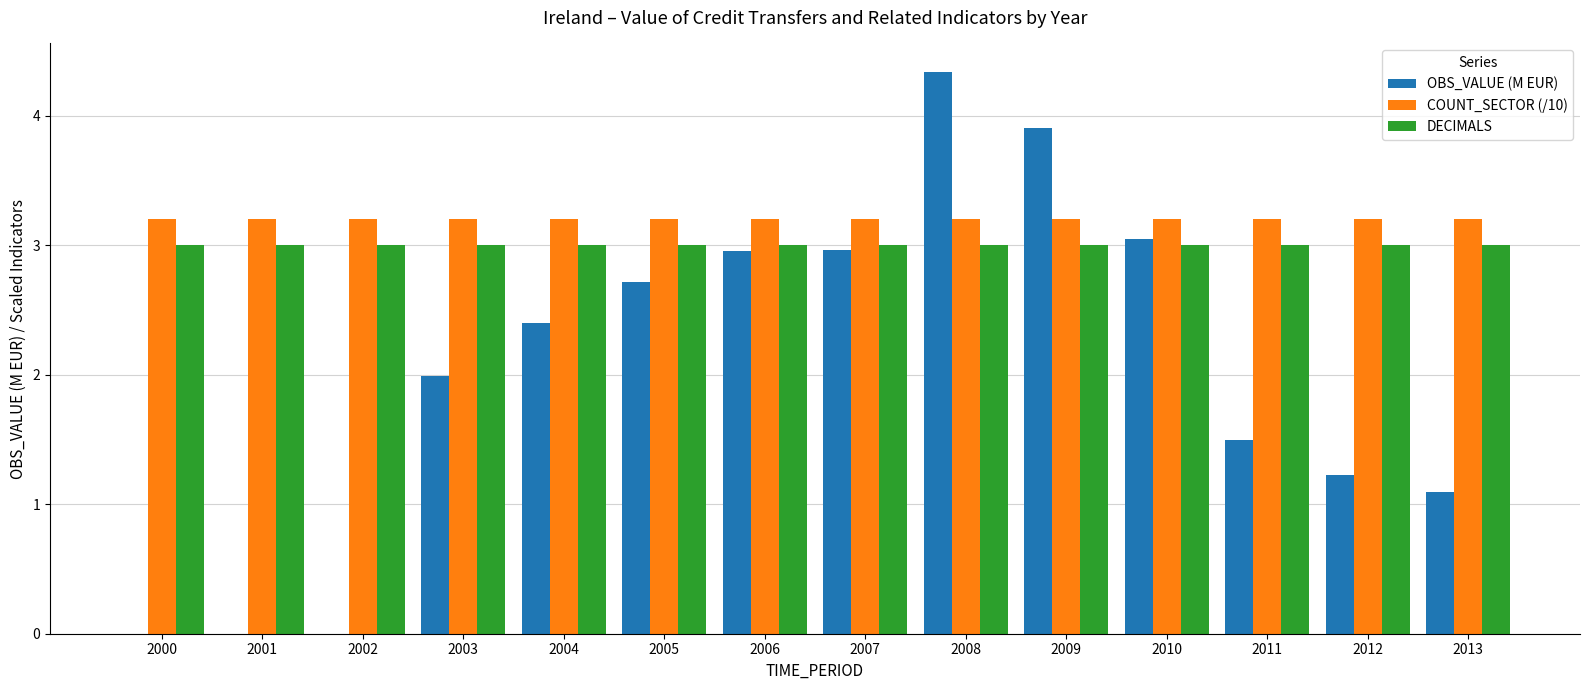

Reading left to right, what are all the values shown in this chart?

OBS_VALUE (M EUR): 0.0	0.0	0.0	2.0	2.4	2.7	3.0	3.0	4.3	3.9	3.0	1.5	1.2	1.1
COUNT_SECTOR (/10): 3.2	3.2	3.2	3.2	3.2	3.2	3.2	3.2	3.2	3.2	3.2	3.2	3.2	3.2
DECIMALS: 3.0	3.0	3.0	3.0	3.0	3.0	3.0	3.0	3.0	3.0	3.0	3.0	3.0	3.0